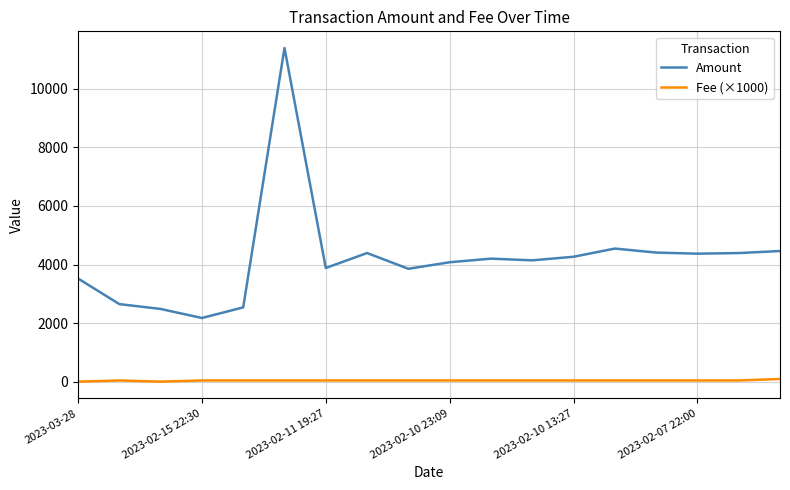

What is the difference between the maximum and minimum values in the Amount series?

9203.3